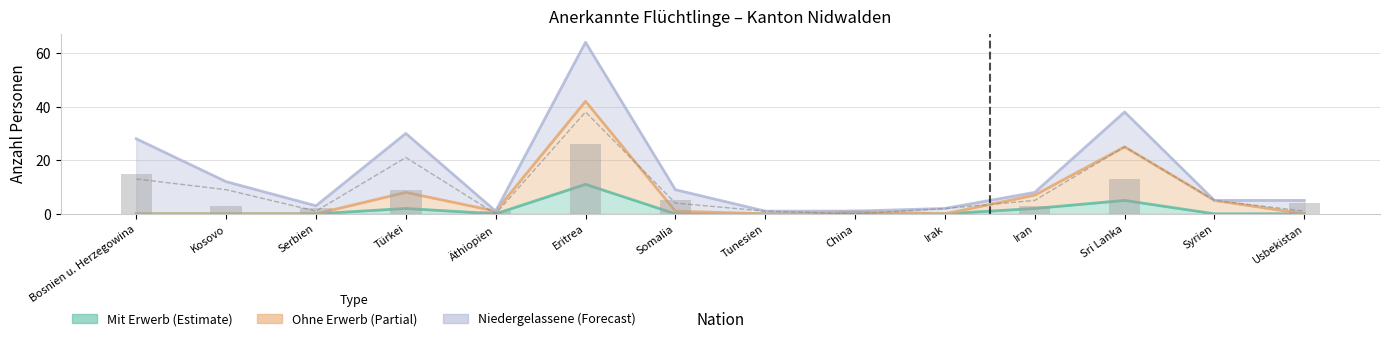

At which label is Männer closest to 19?

Türkei